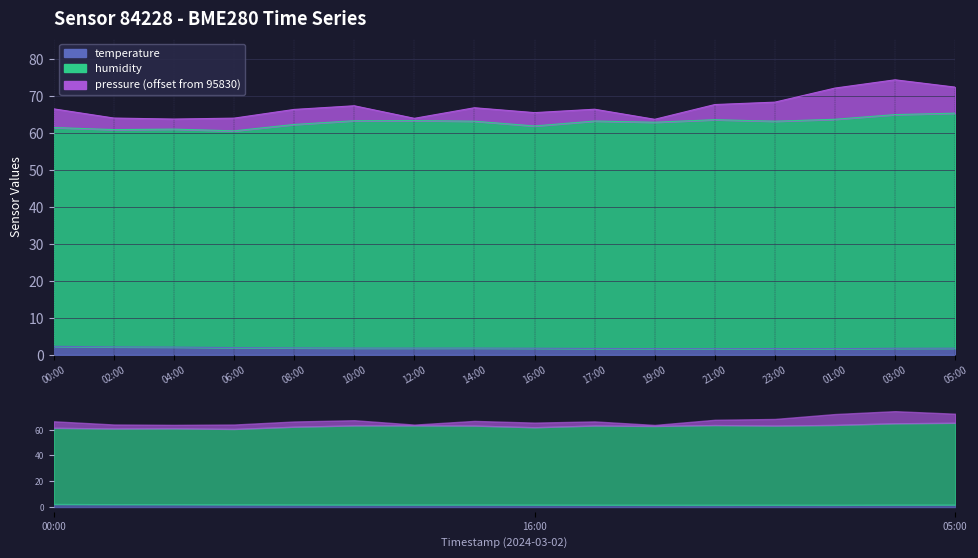

How many interior local peaks does the temperature series have?

2